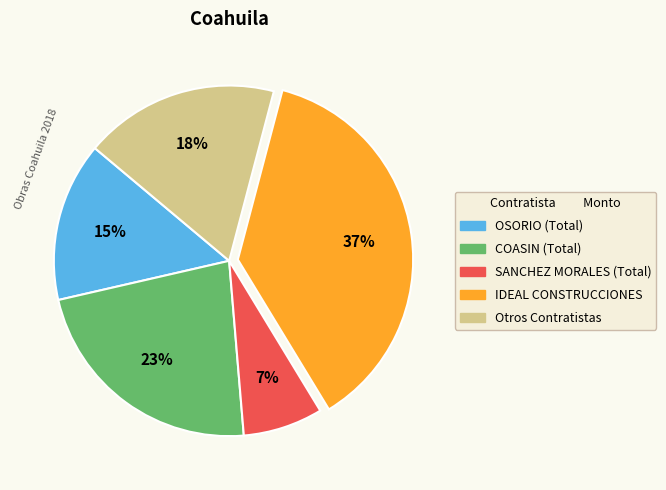

Is there a majority slice in this chart?

No